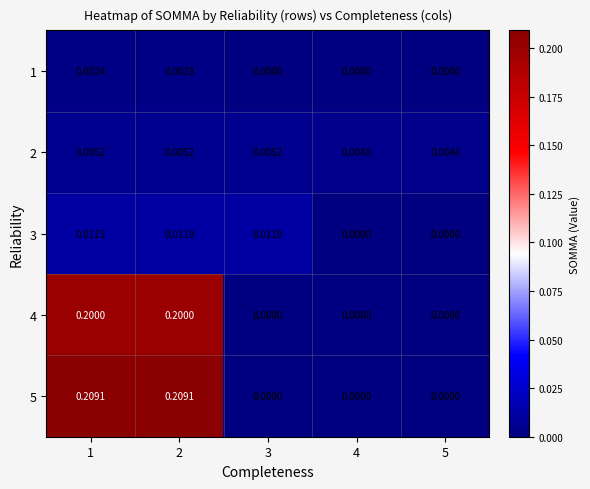

Rank the series by their maximum value, from lowest to highest.

1, 2, 3, 4, 5